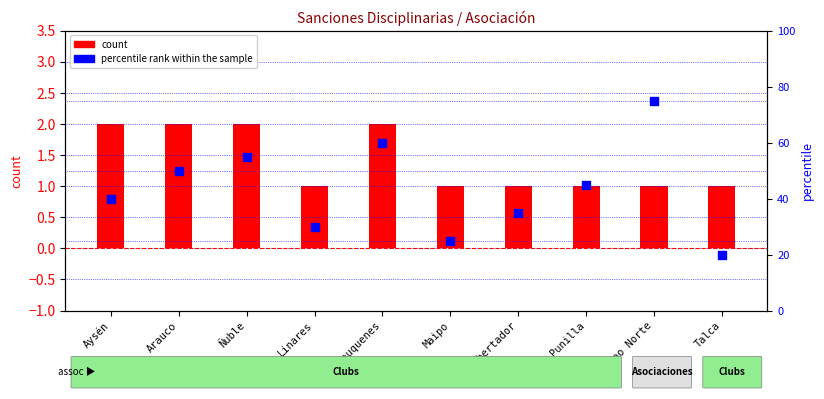

Which series has the largest total across all categories?

percentile rank within the sample